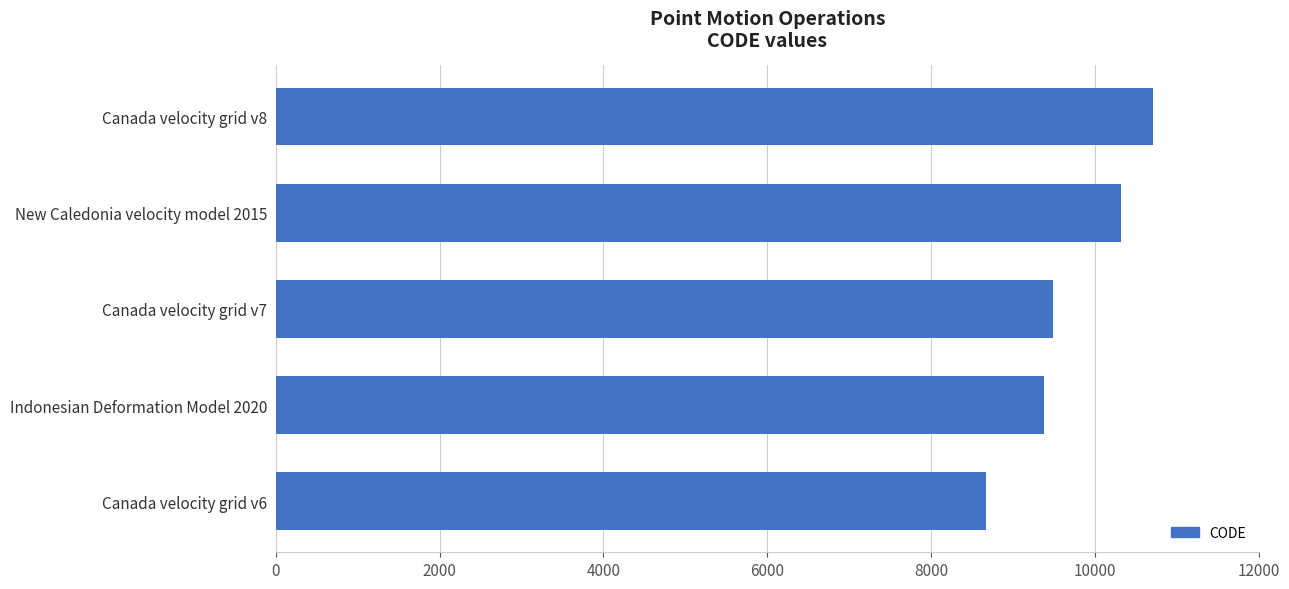

How many bars are there in total?

5